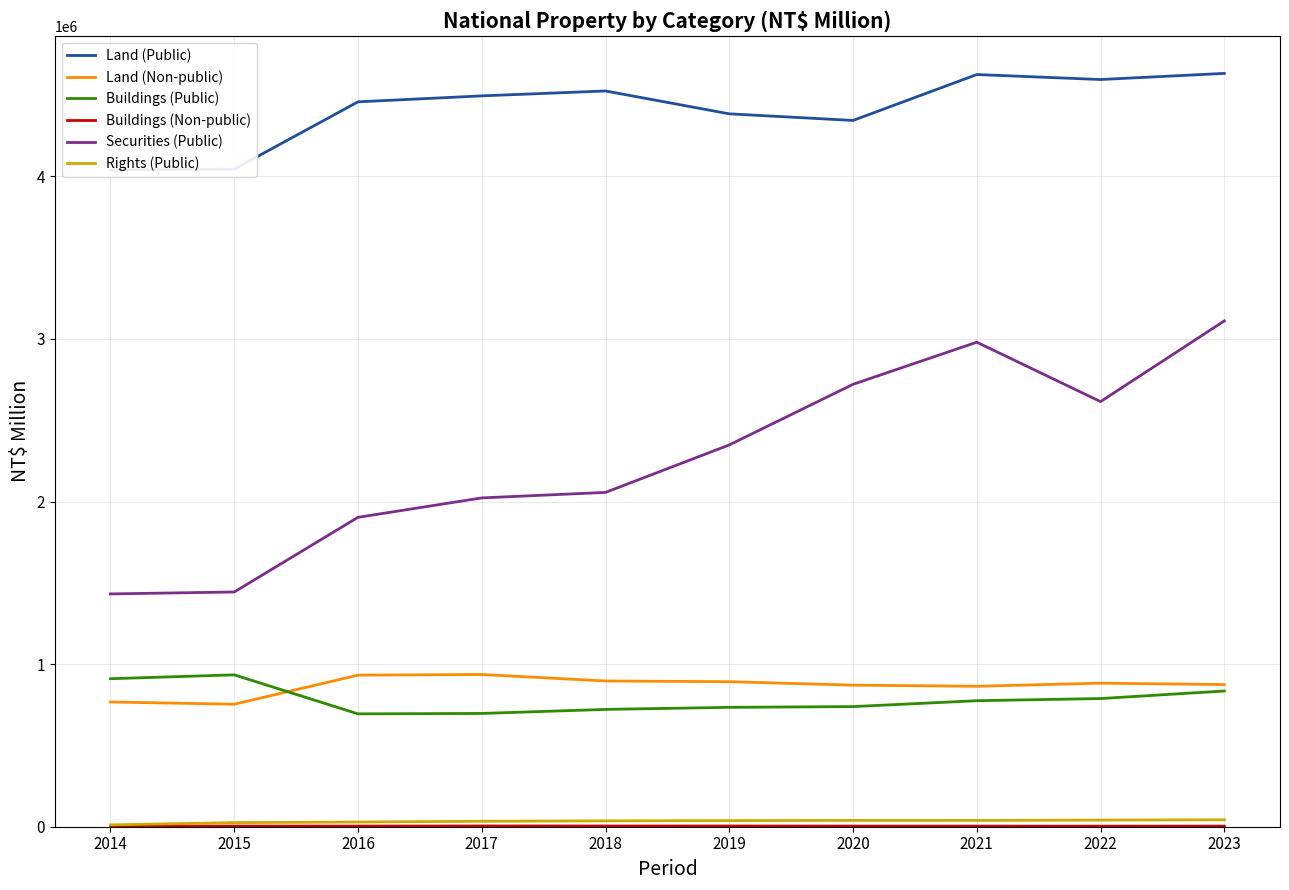

List the series in order of their peak value, lowest first.

Buildings (Non-public), Rights (Public), Buildings (Public), Land (Non-public), Securities (Public), Land (Public)